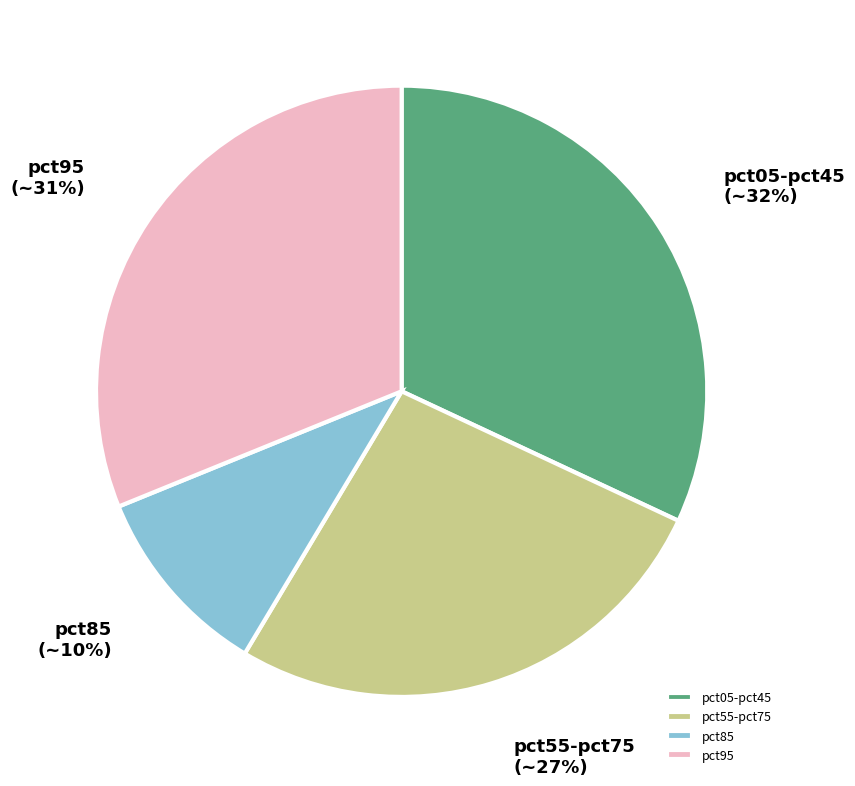

Does any single category account for the majority?

No